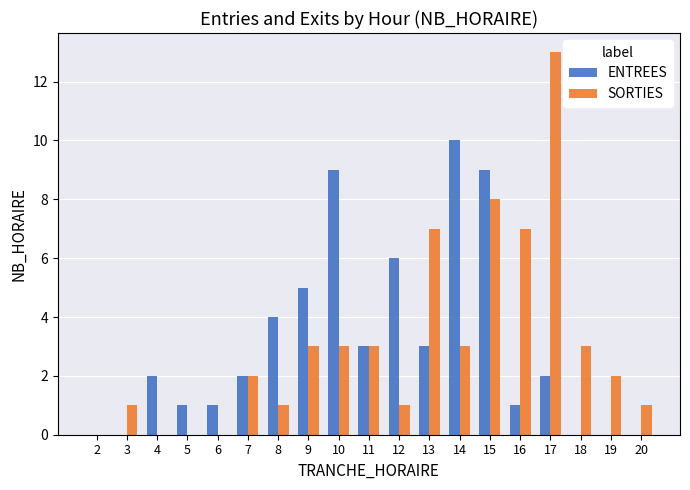

The SORTIES series shows -5 at 4. True or false?

False